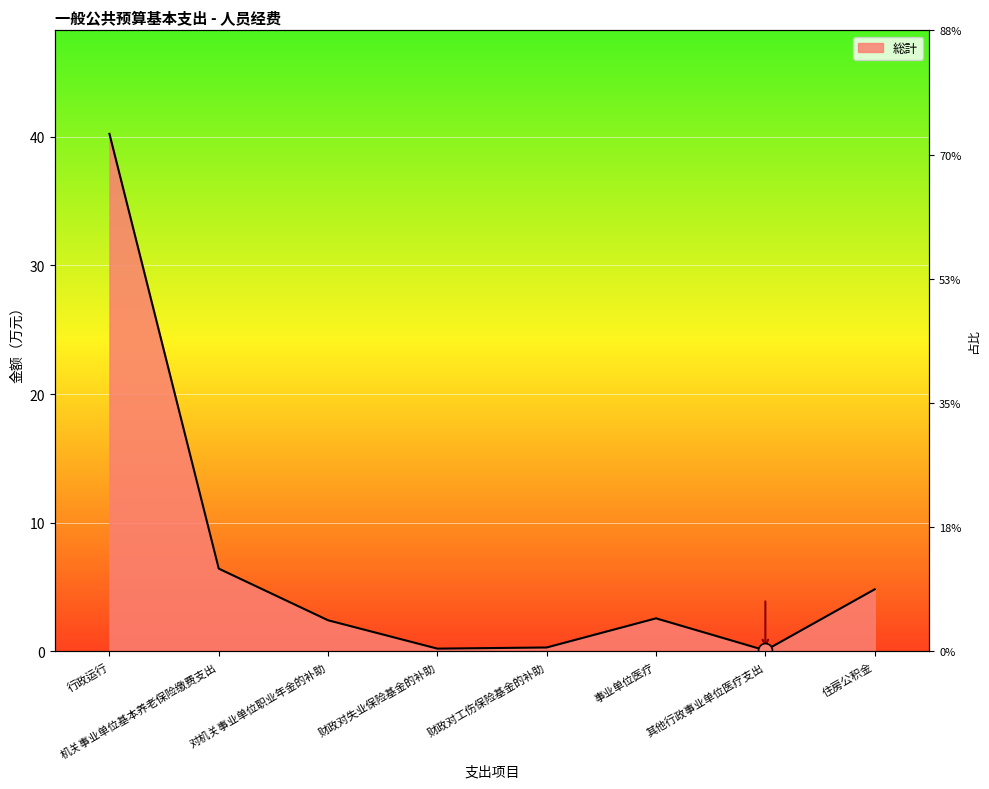

Reading right to left, extract all data points from this chart.

4.8	0.1	2.6	0.3	0.2	2.4	6.4	40.2